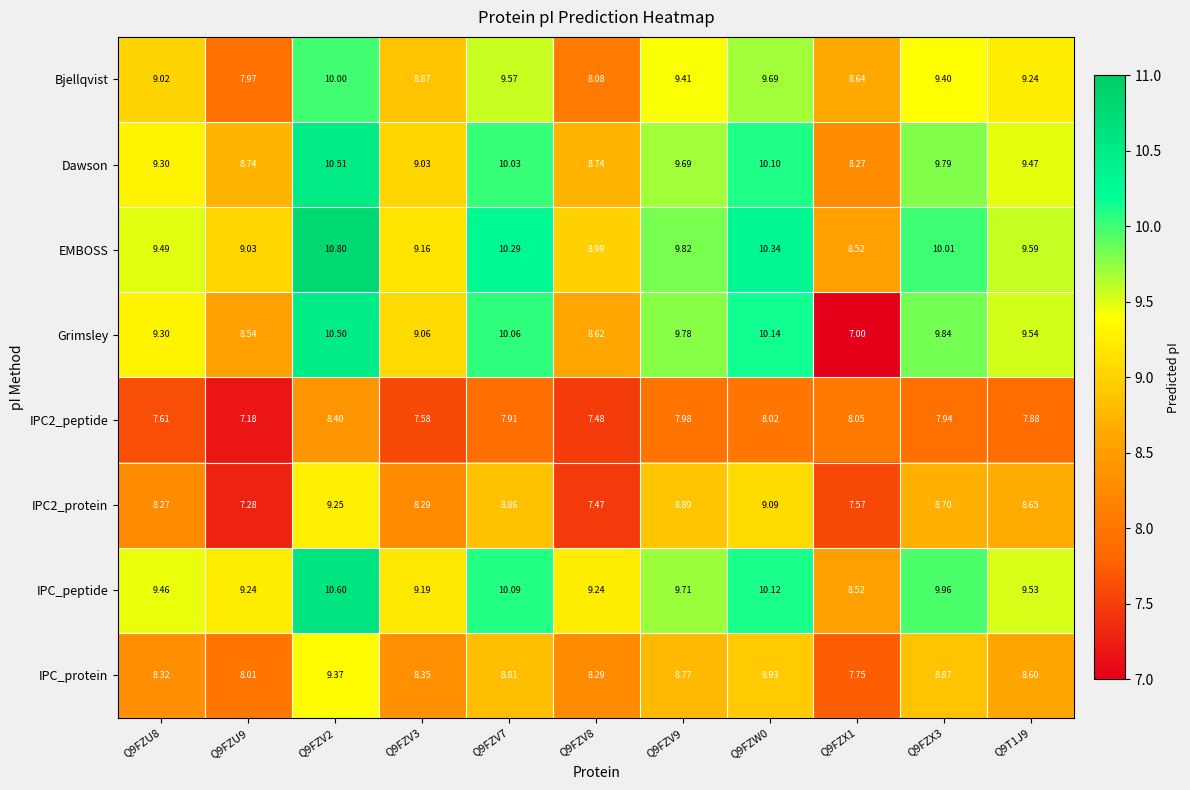

Which series has the largest total across all categories?

EMBOSS